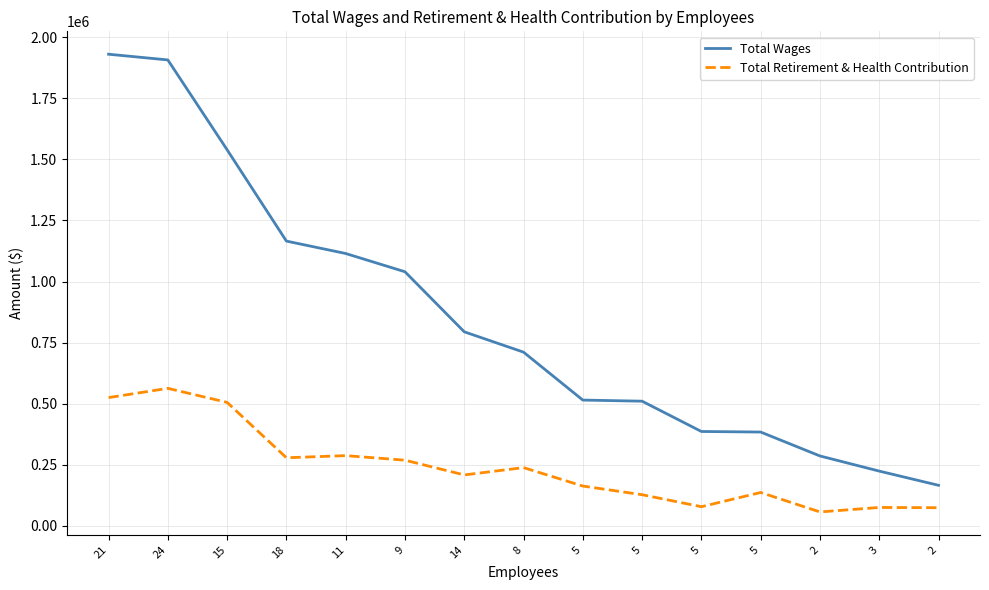

Which series has the largest range (max minus min)?

Total Wages